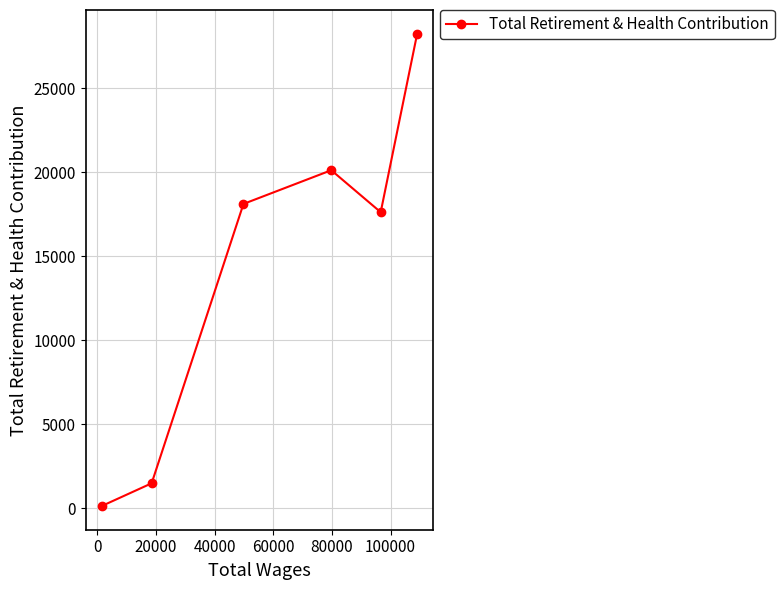

Reading right to left, transcribe all the data shown in this chart.

28248	17624	20121	18116	1496	138